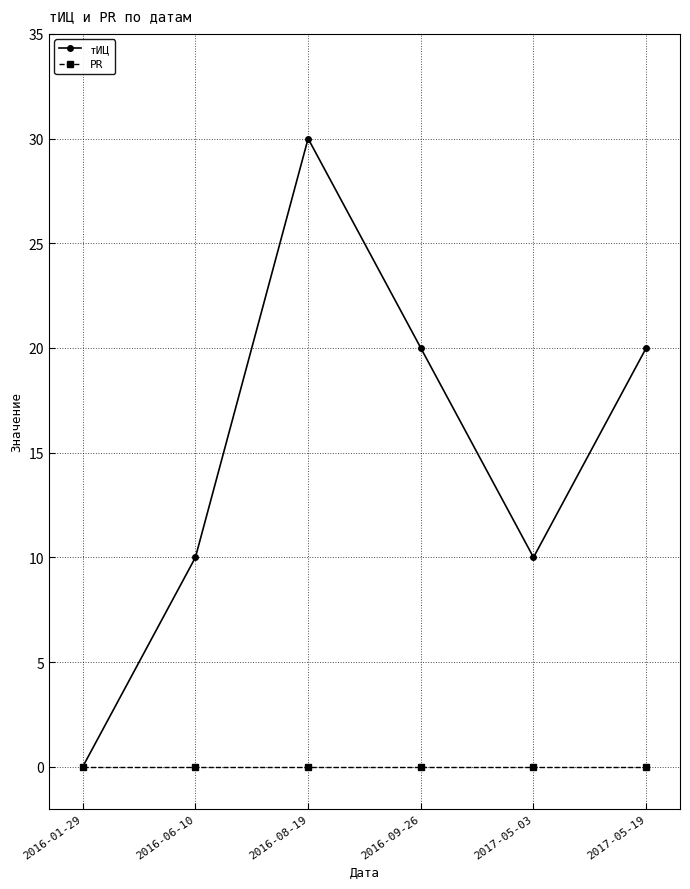

What is the difference between the maximum and minimum values in the тИЦ series?

30